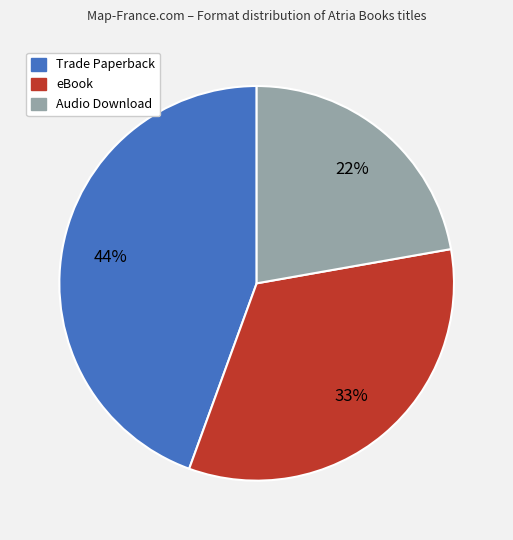

To the nearest percent, what percentage of the pie is Trade Paperback?

44%